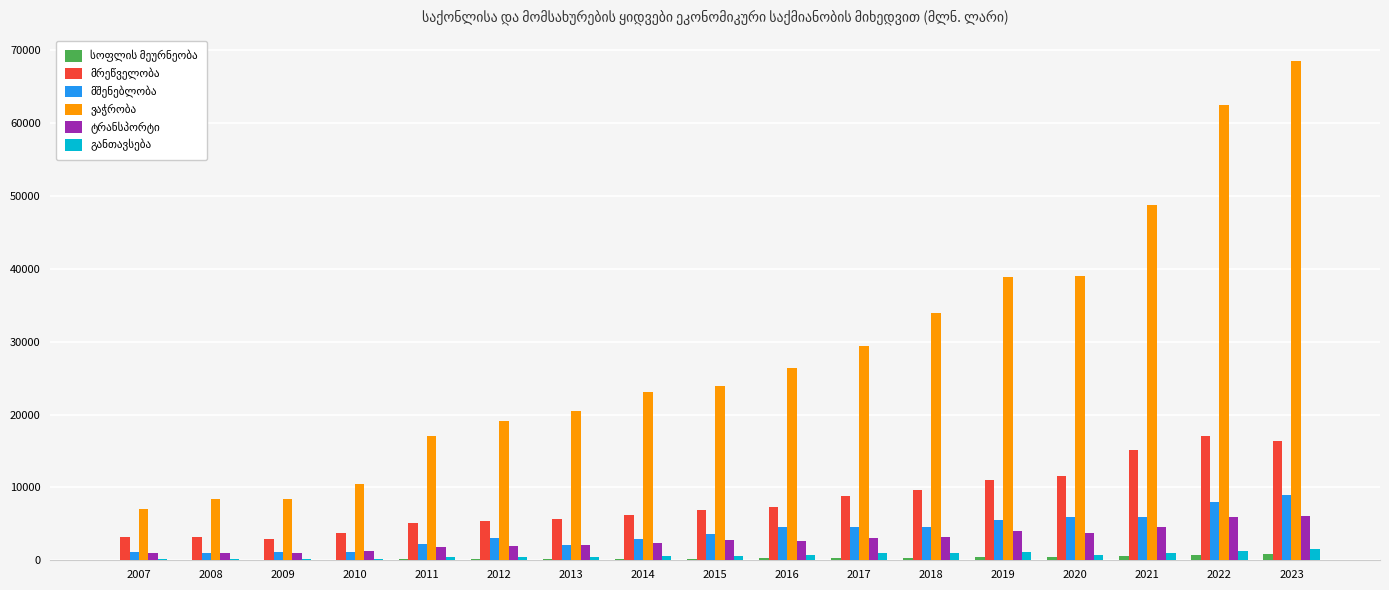

At which category is the sum across all series the highest?

2023